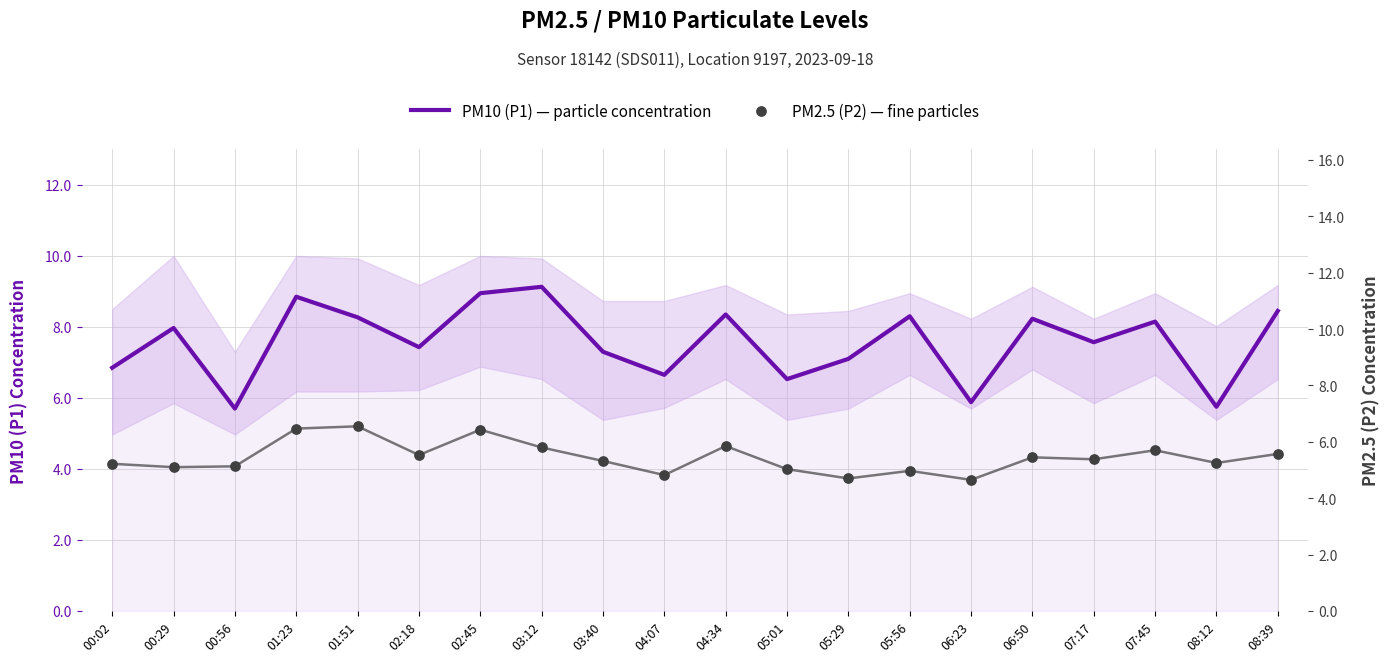

What is the total value across all series at 02:18?

13.0